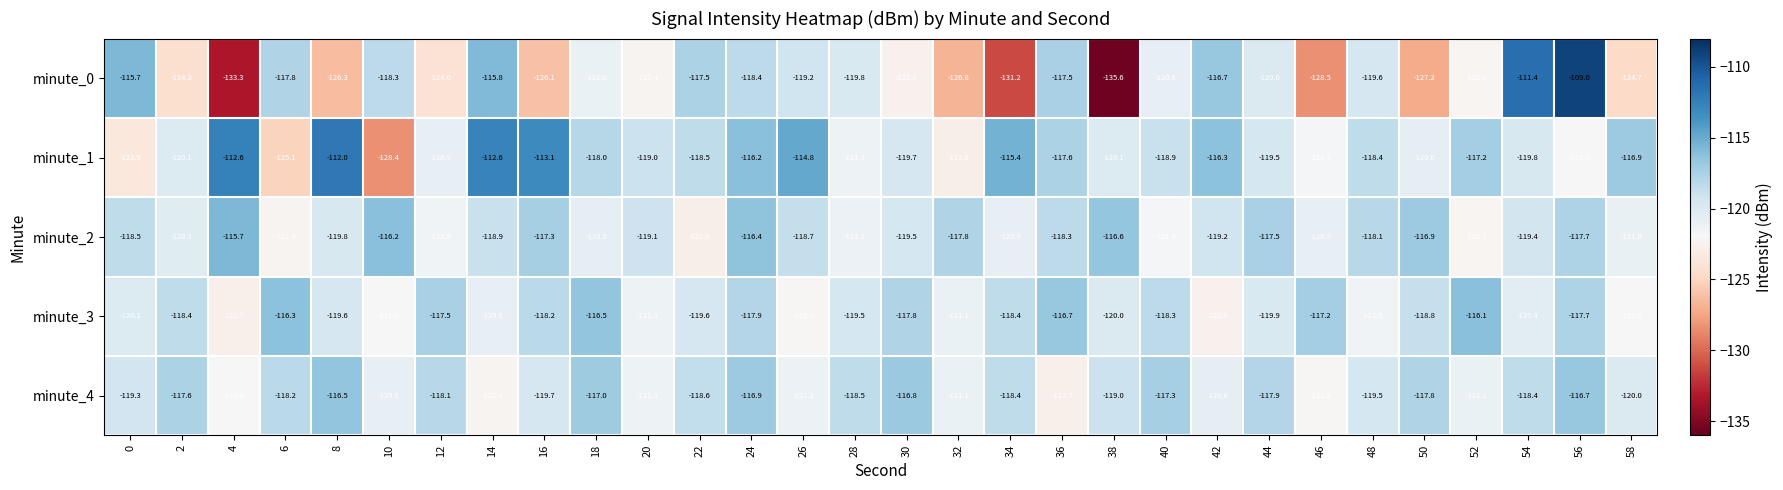

The value of minute_0 at 52 is -159.2. True or false?

False